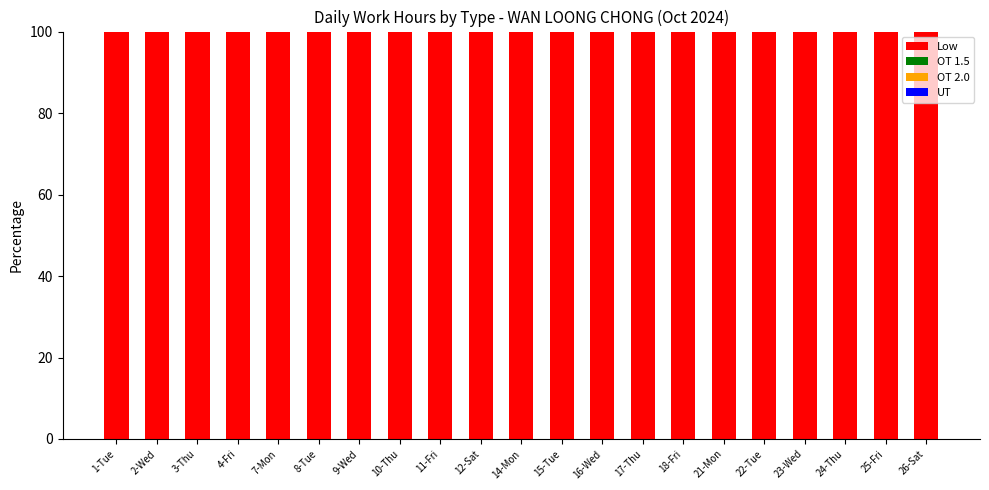

Which has a higher value, 4-Fri or 18-Fri?

4-Fri